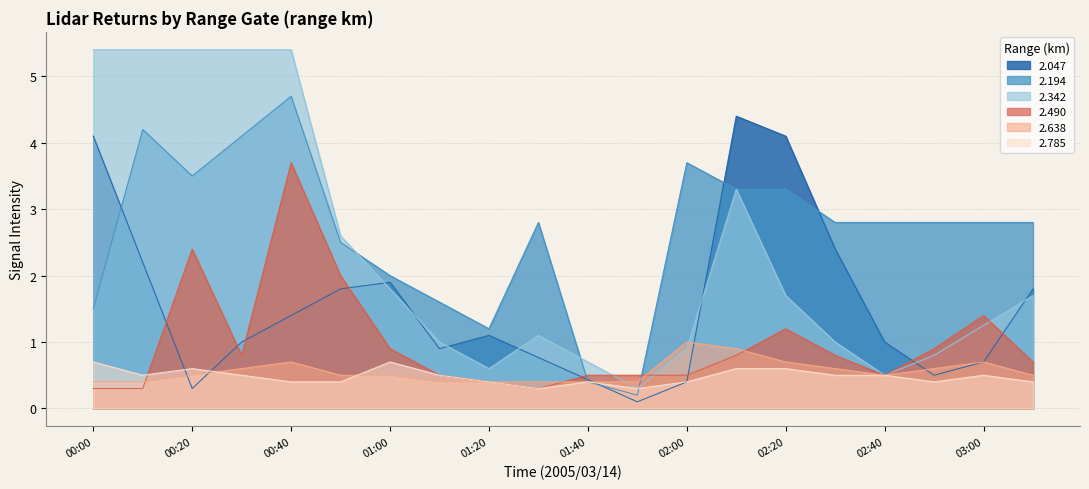

Rank the series by their maximum value, from lowest to highest.

2.785, 2.638, 2.490, 2.047, 2.194, 2.342